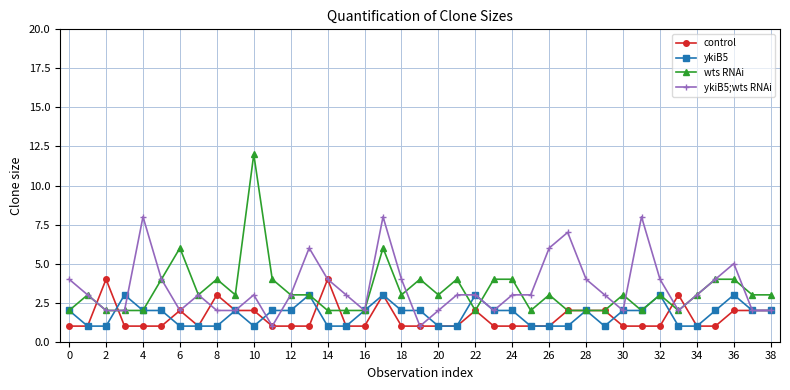

What is the greatest value displayed?

12